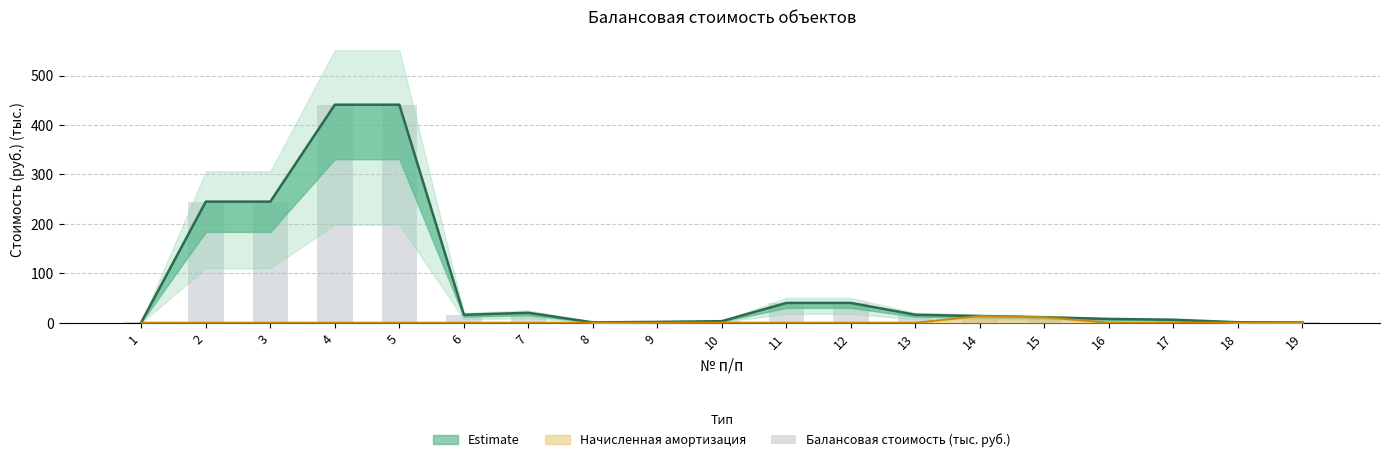

True or false: the data shows 245.0 at 2.

True